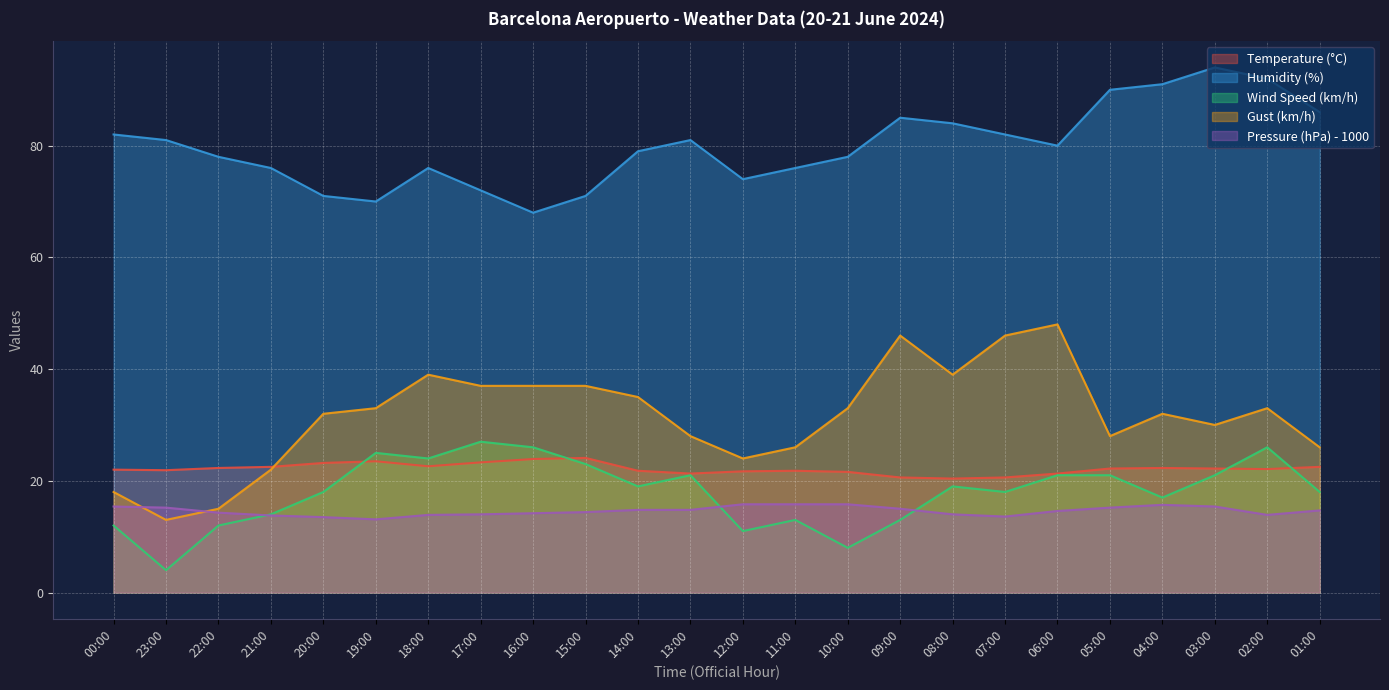

What is the difference between the Gust (km/h) values at 20:00 and 16:00?

5.0